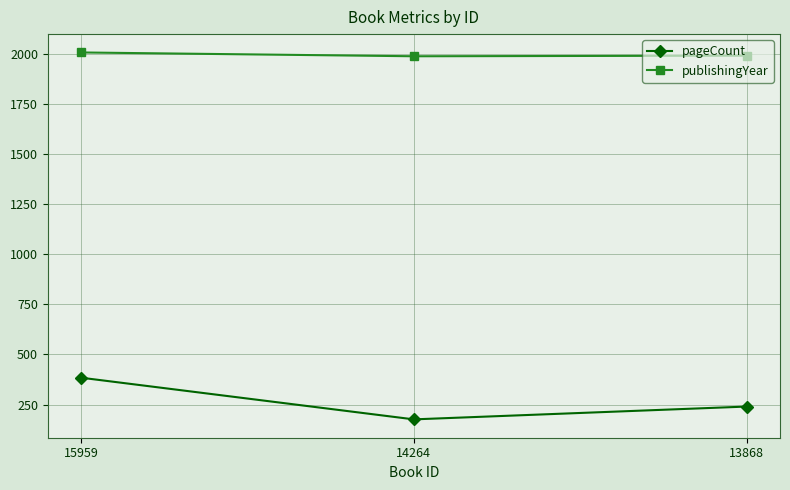

At how many categories does at least one series exceed 533?

3